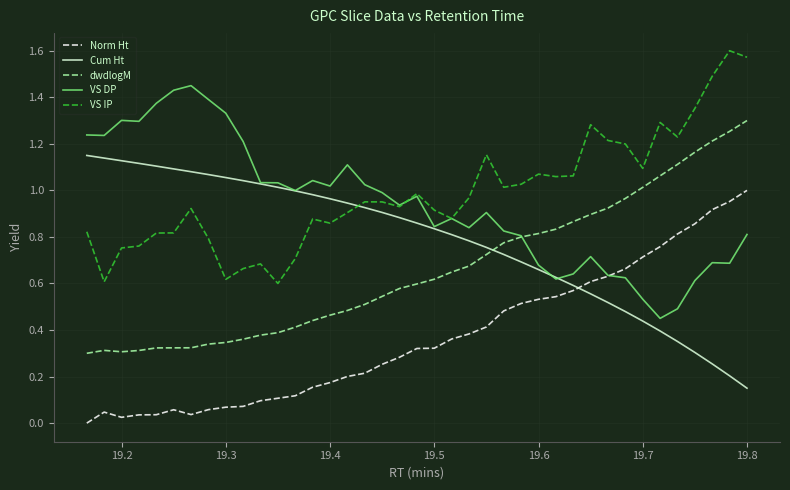

True or false: VS IP and Cum Ht intersect in this chart.

True